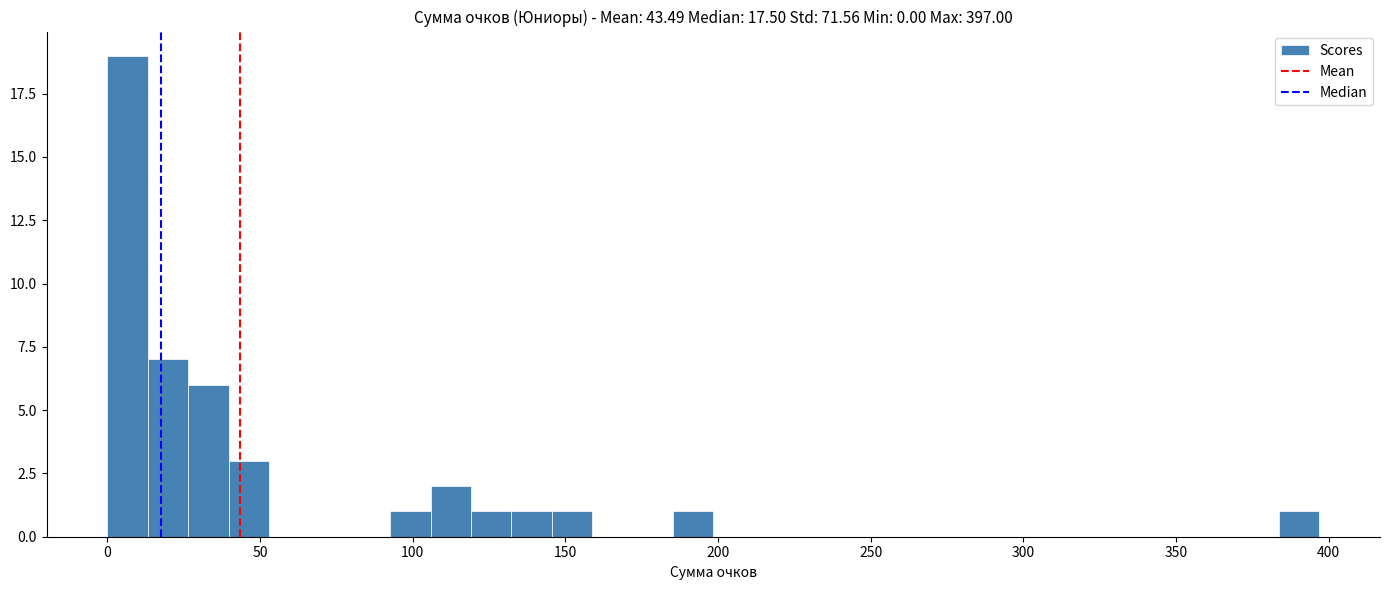

Read against the x-axis, roughly where is the centre of the tallest bar?

5